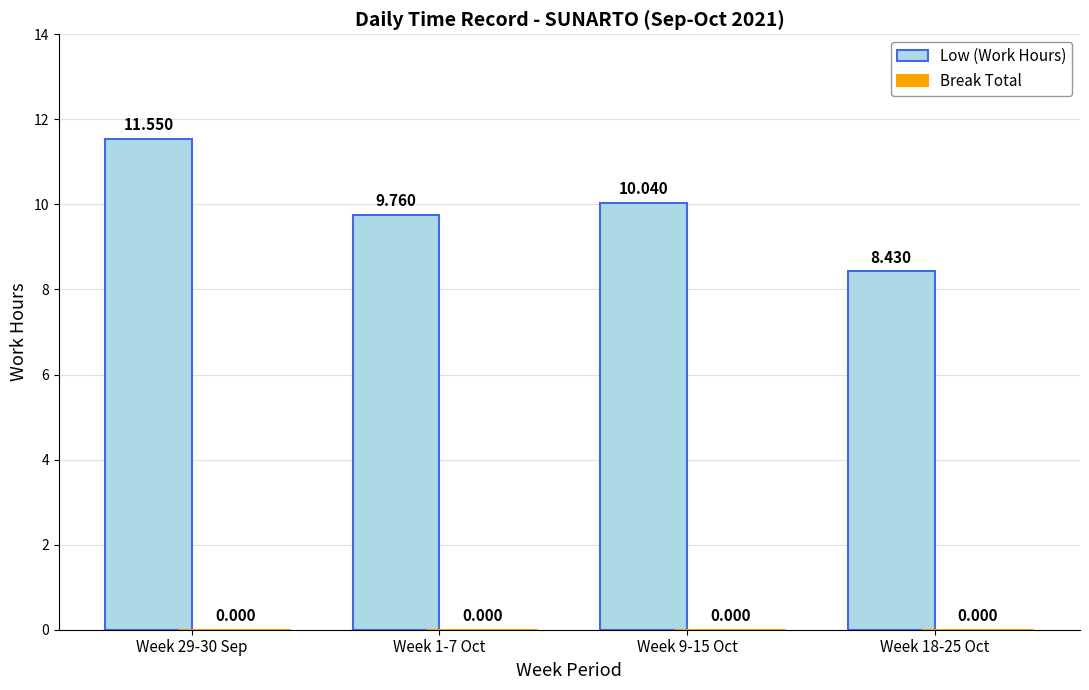

How many bars are there in total?

4